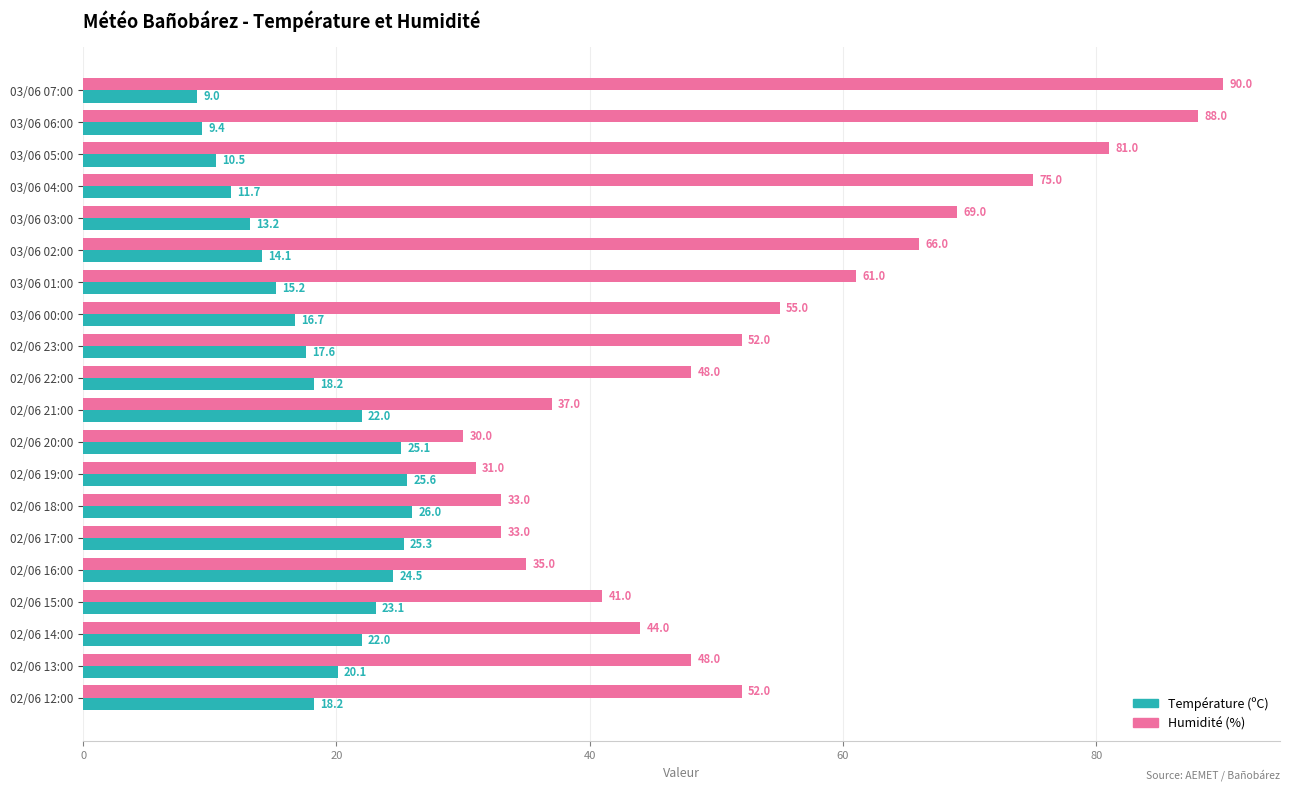

What is the difference between the maximum and minimum values in the Humidité (%) series?

60.0